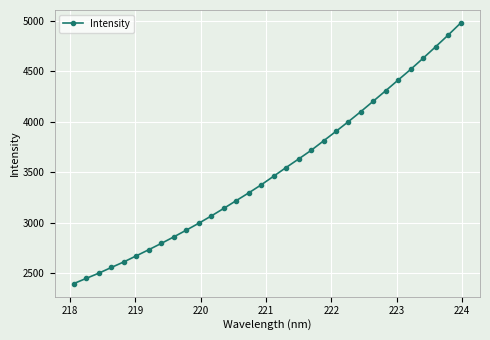

What is the greatest value displayed?

4979.2